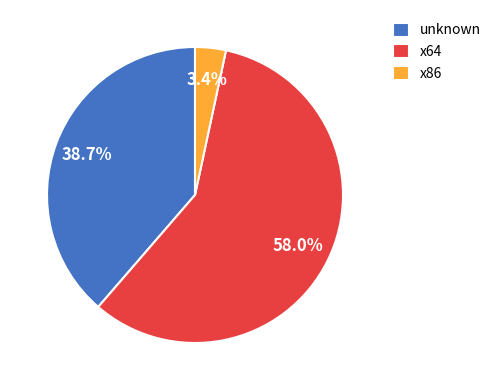

Between x86 and unknown, which is larger?

unknown